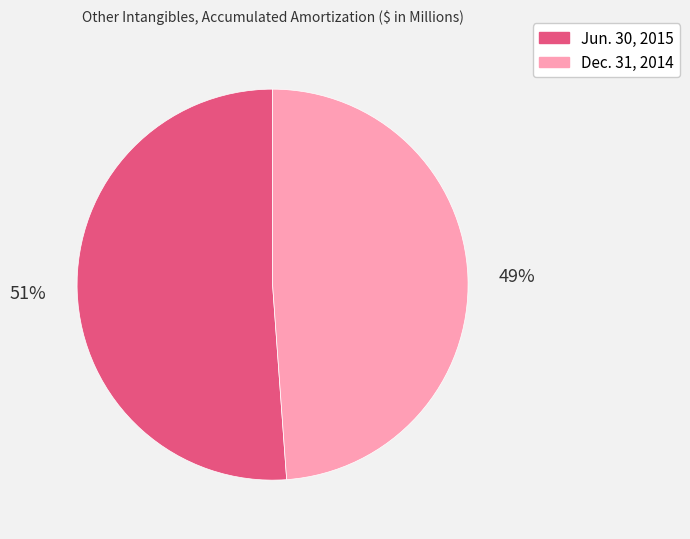

The Dec. 31, 2014 slice represents 39% of the pie. True or false?

False